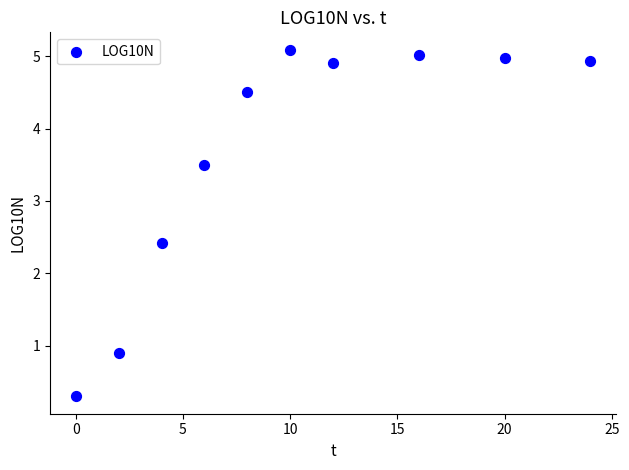

What is the average Y value?

3.7